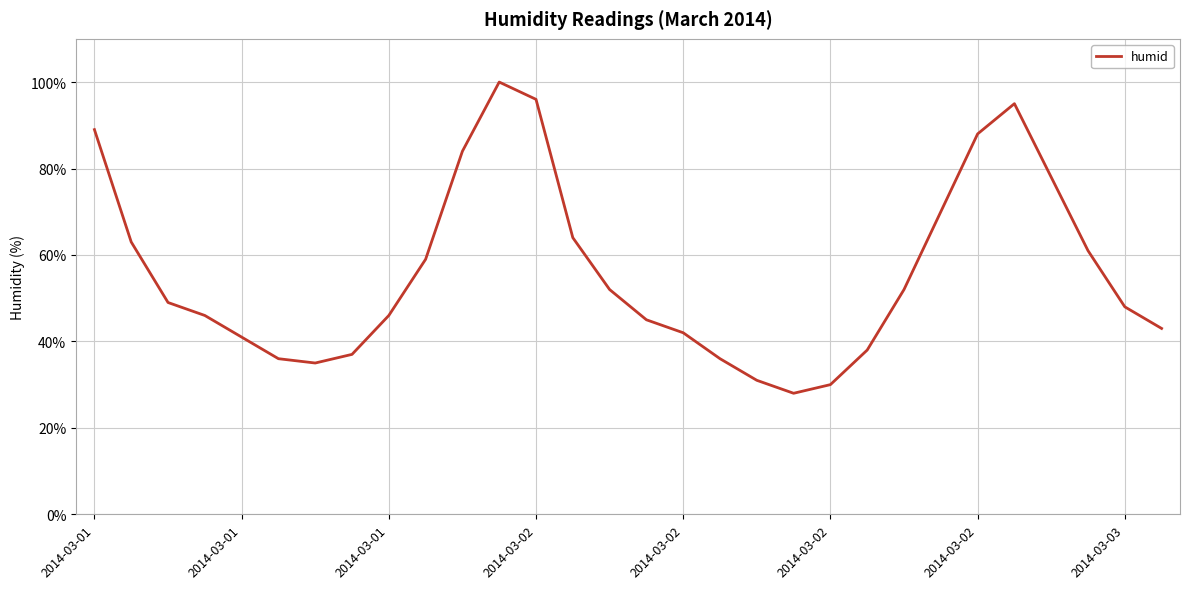

What is the maximum value shown in the chart?

100